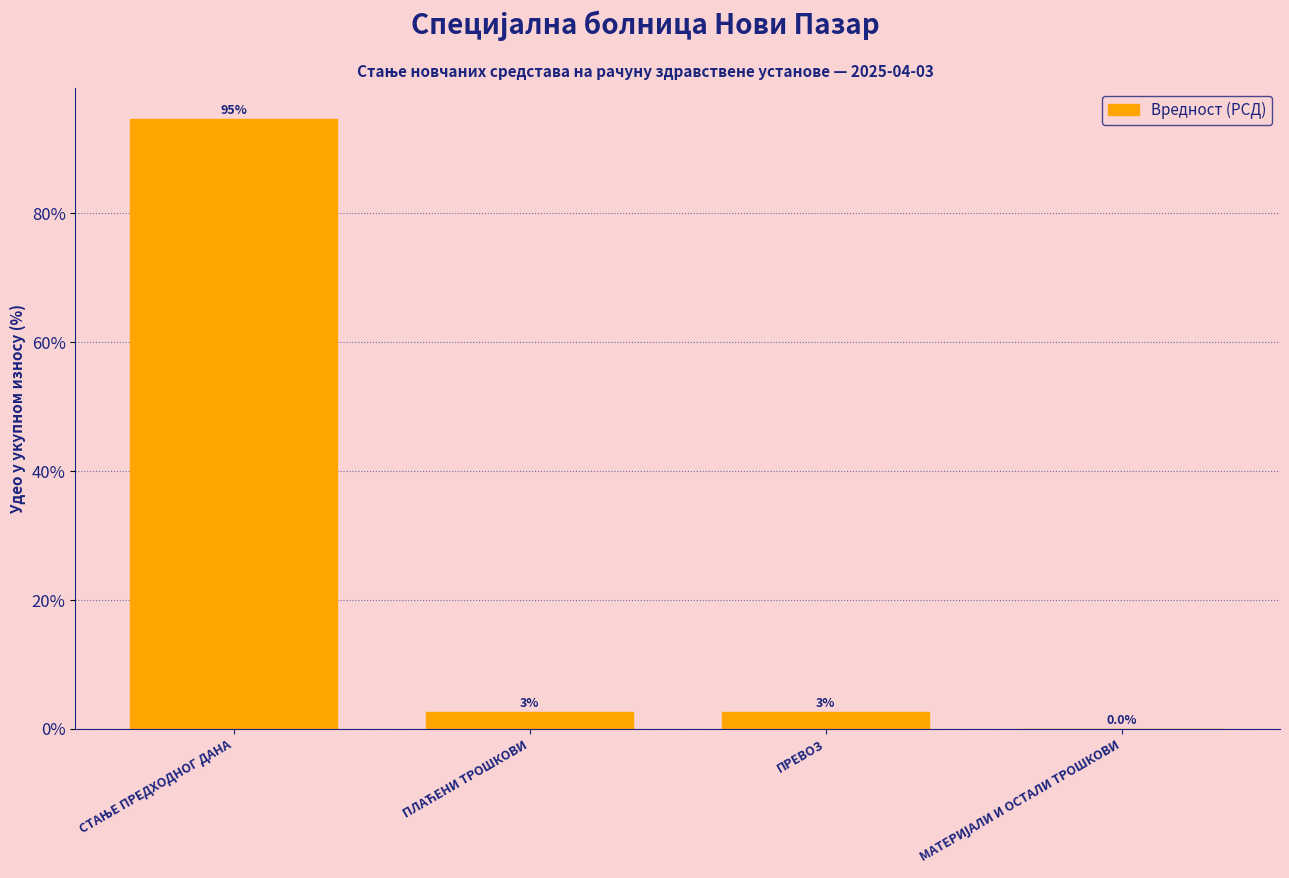

What is the greatest value displayed?

94.7